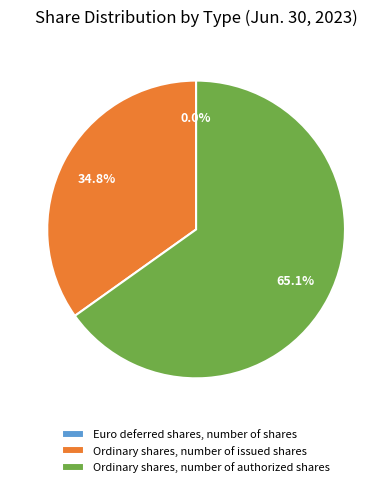

Which slice is the largest?

Ordinary shares, number of authorized shares